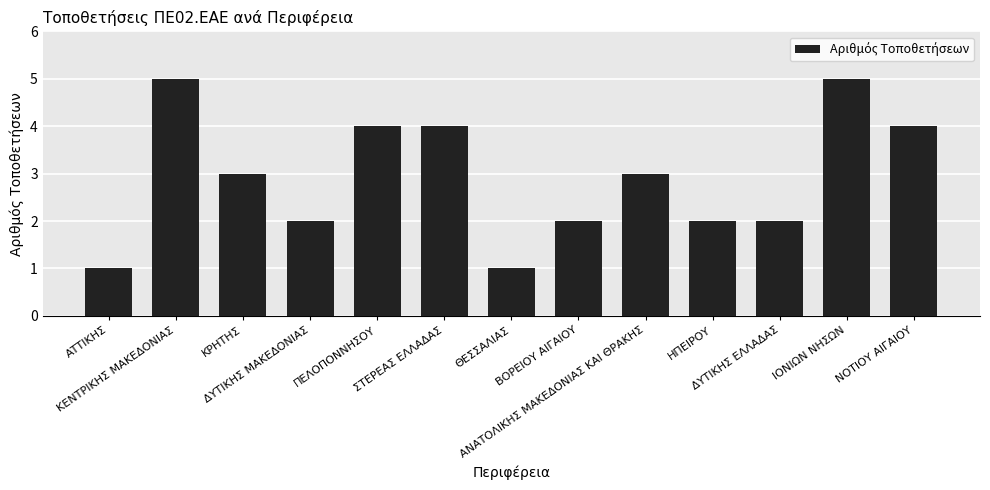

The value at ΑΤΤΙΚΗΣ is 2. True or false?

False